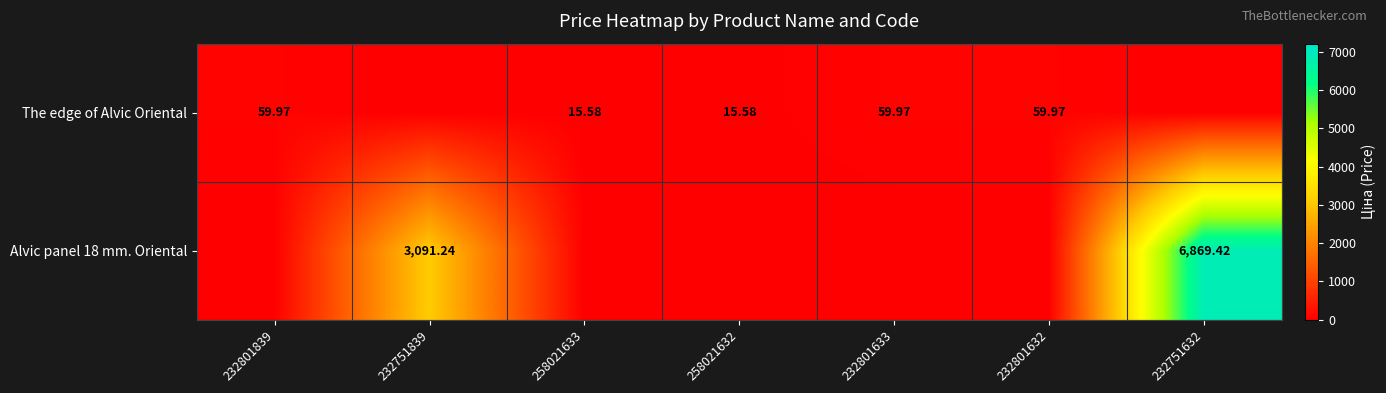

Is it true that The edge of Alvic Oriental equals 15.6 at 258021633?

True